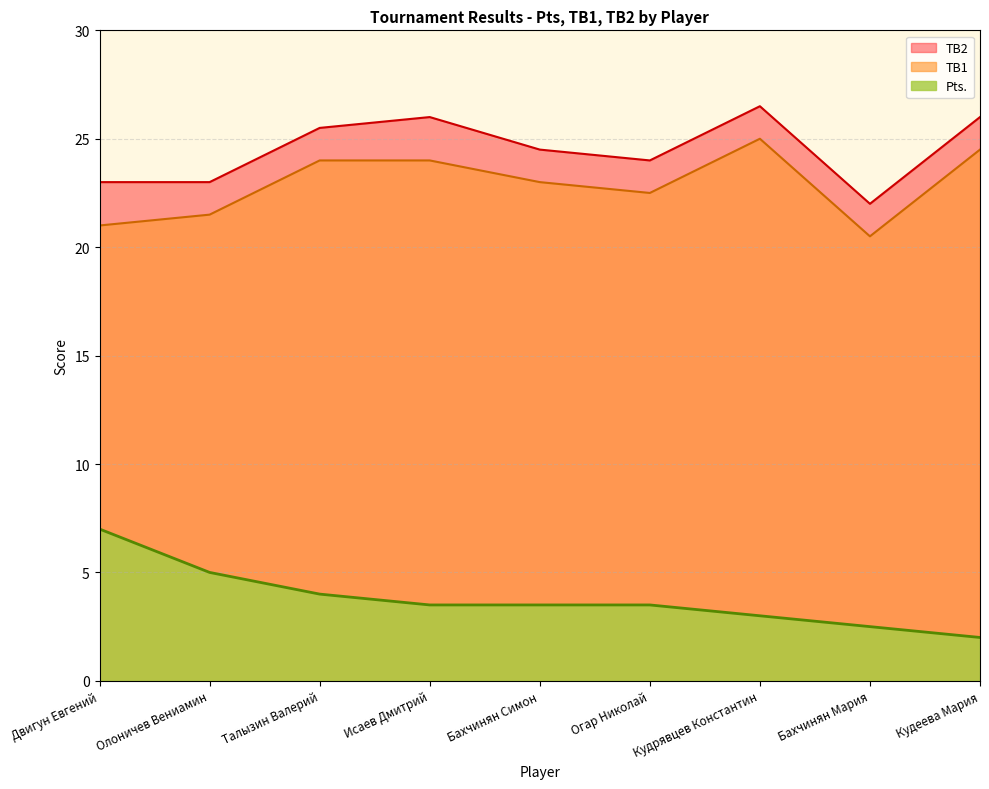

What is the sum of the Pts. values at Бахчинян Симон and Исаев Дмитрий?

7.0